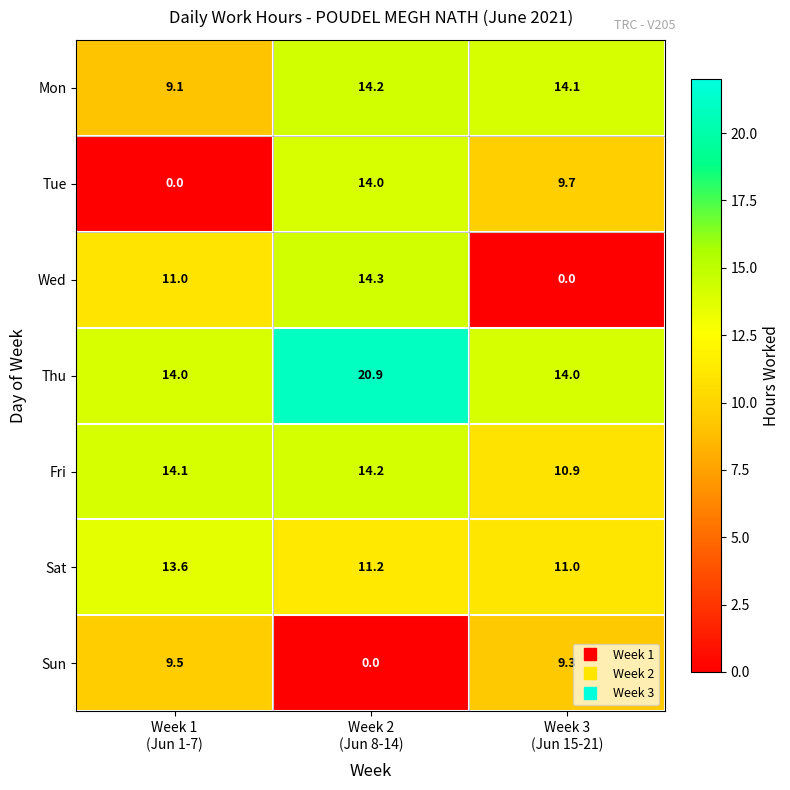

Between Week 2
(Jun 8-14) and Week 3
(Jun 15-21), which series saw the biggest shift?

Wed